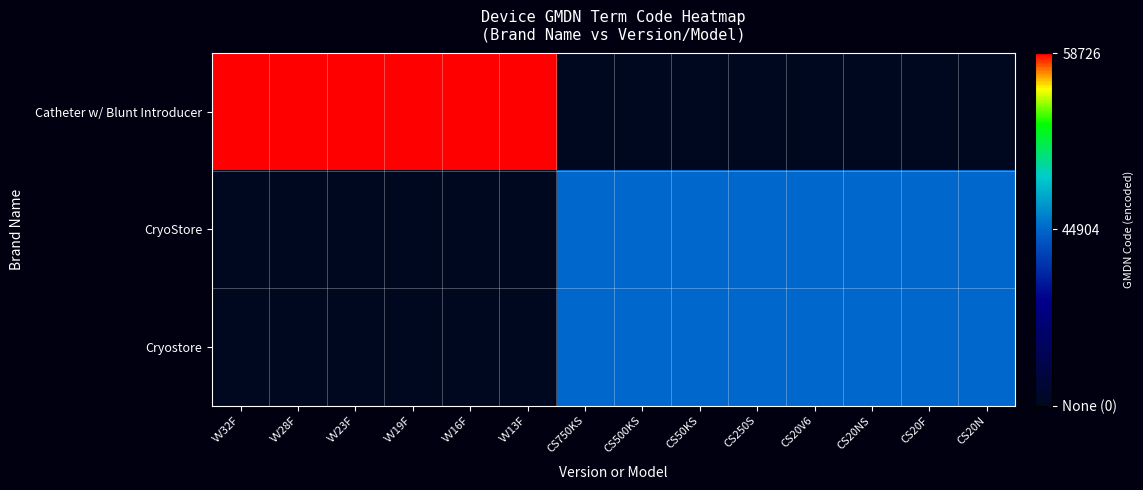

Reading left to right, transcribe all the data shown in this chart.

Catheter w/ Blunt Introducer: VV32F=2	VV28F=2	VV23F=2	VV19F=2	VV16F=2	VV13F=2	CS750KS=0	CS500KS=0	CS50KS=0	CS250S=0	CS20V6=0	CS20NS=0	CS20F=0	CS20N=0
CryoStore: VV32F=0	VV28F=0	VV23F=0	VV19F=0	VV16F=0	VV13F=0	CS750KS=1	CS500KS=1	CS50KS=1	CS250S=1	CS20V6=1	CS20NS=1	CS20F=1	CS20N=1
Cryostore: VV32F=0	VV28F=0	VV23F=0	VV19F=0	VV16F=0	VV13F=0	CS750KS=1	CS500KS=1	CS50KS=1	CS250S=1	CS20V6=1	CS20NS=1	CS20F=1	CS20N=1